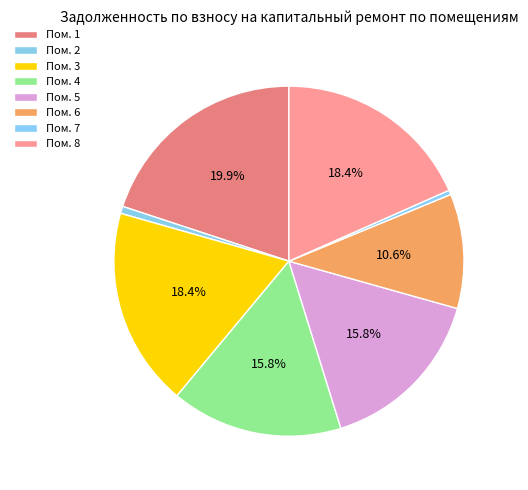

Which slice is the largest?

1